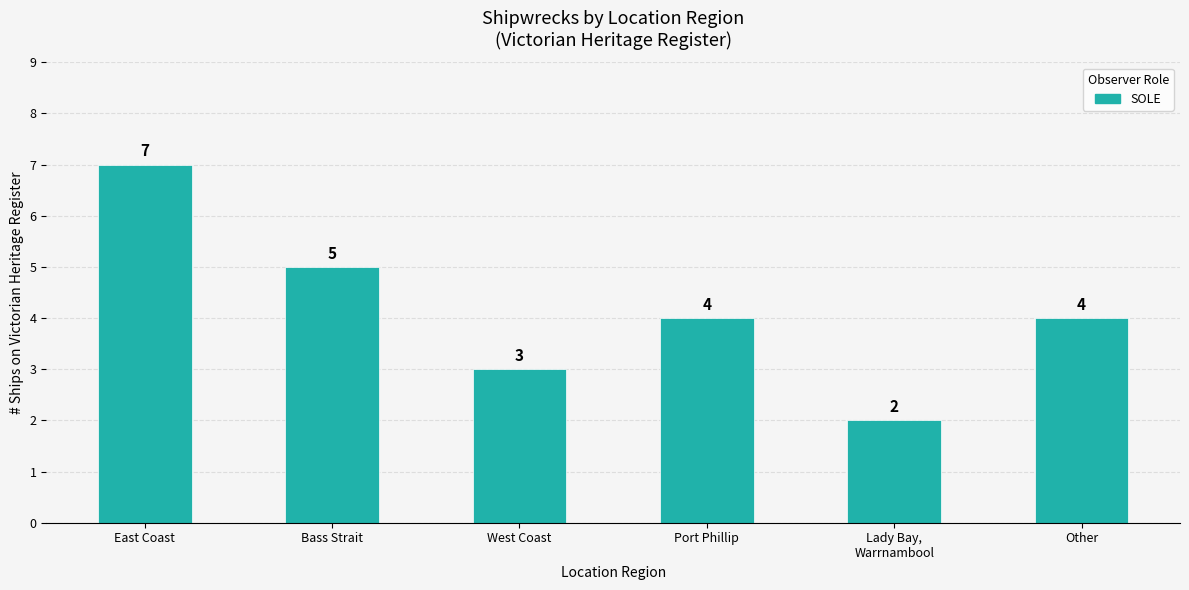

Reading left to right, transcribe all the data shown in this chart.

7	5	3	4	2	4